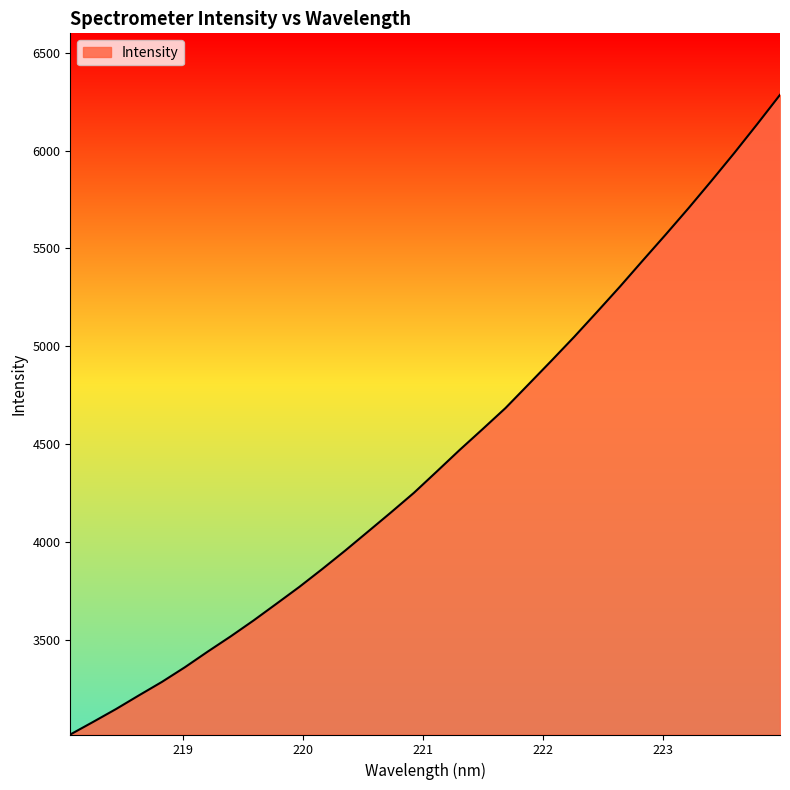

What is the difference between the maximum and minimum values?

3268.3